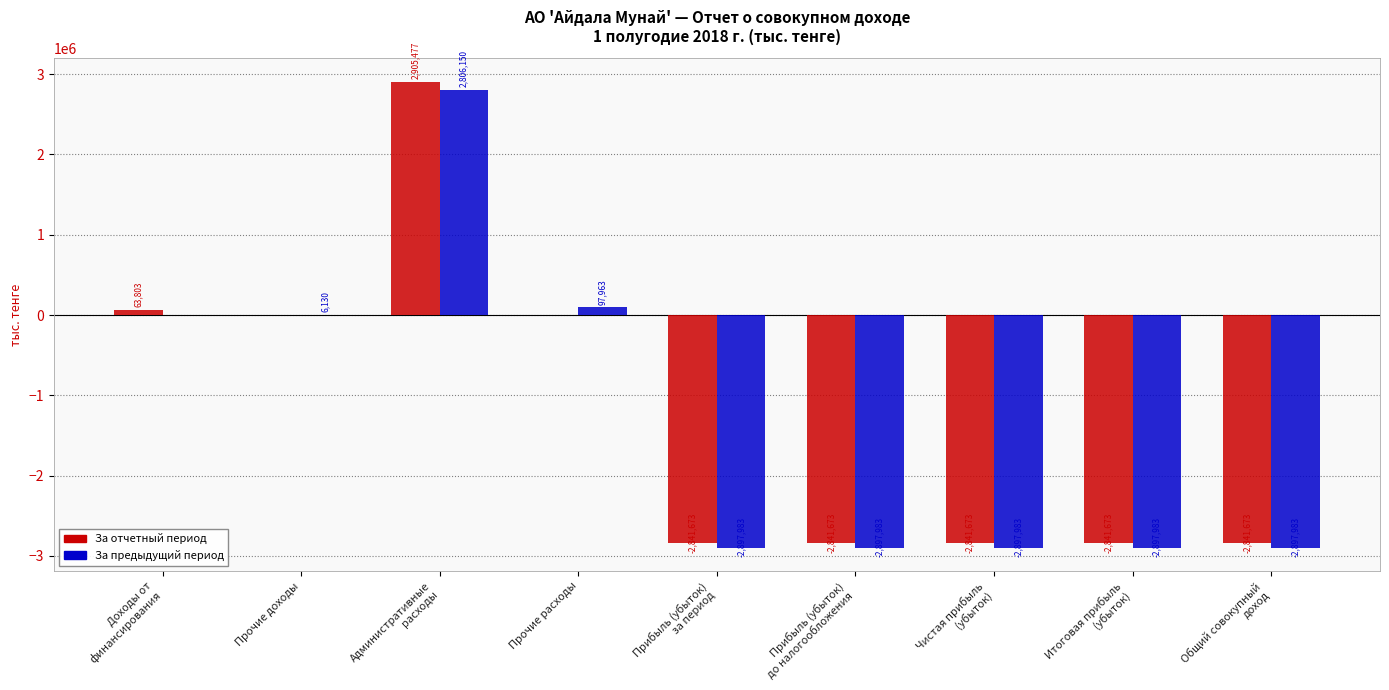

Which series has the largest total across all categories?

За отчетный период